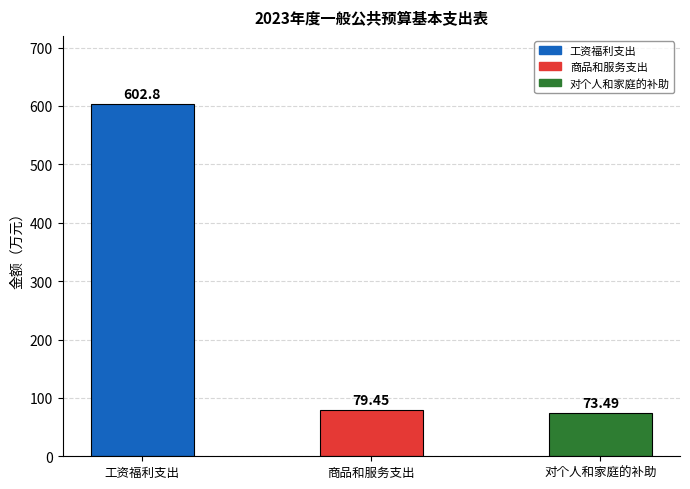

What is the label of the 2nd bar from the left?

商品和服务支出